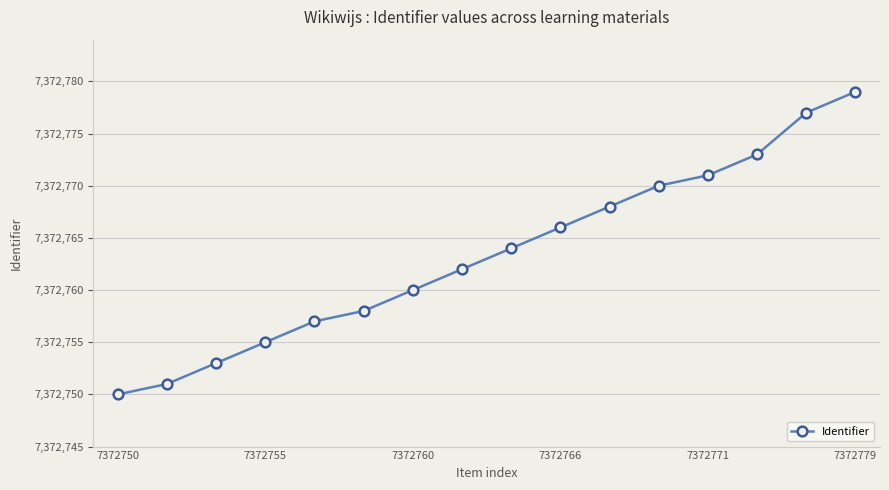

How many categories are shown in the chart?

16